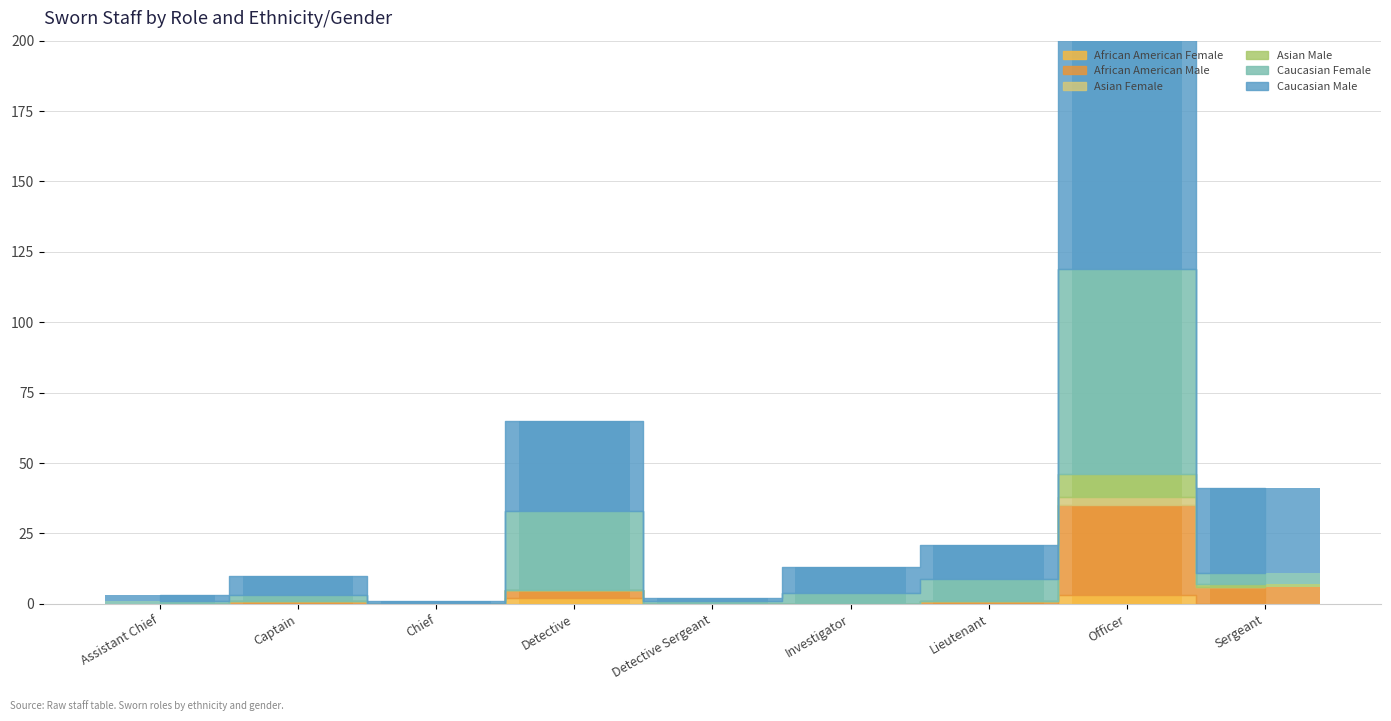

What are all the series names shown in the legend?

African American Female, African American Male, Asian Female, Asian Male, Caucasian Female, Caucasian Male